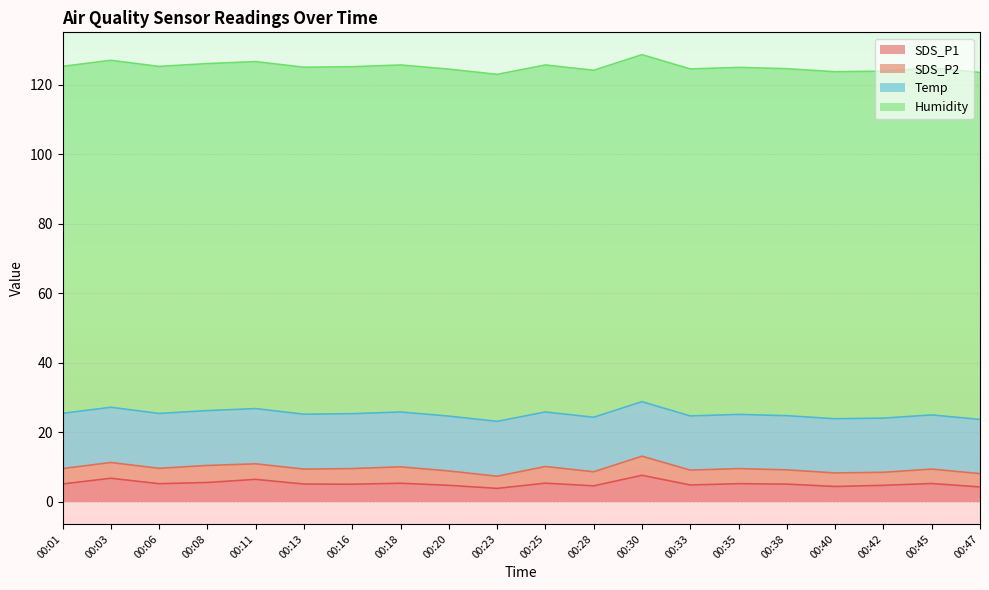

True or false: SDS_P1 and SDS_P2 cross at least once.

False